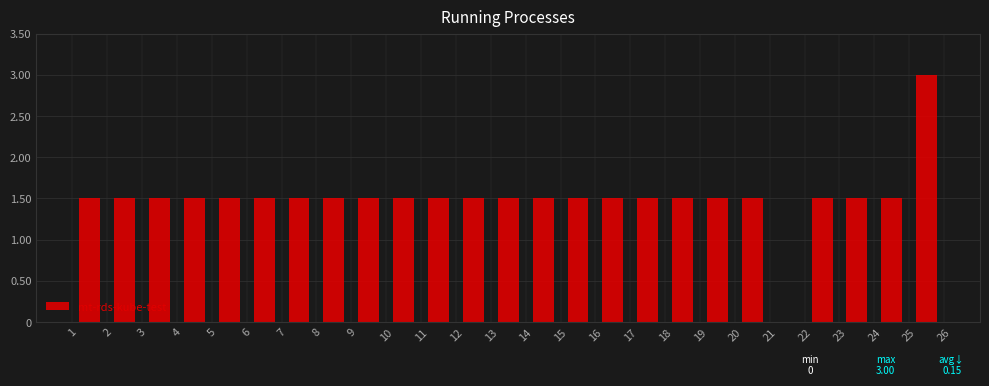

Which range on the x-axis has the tallest bar?

25 to 26